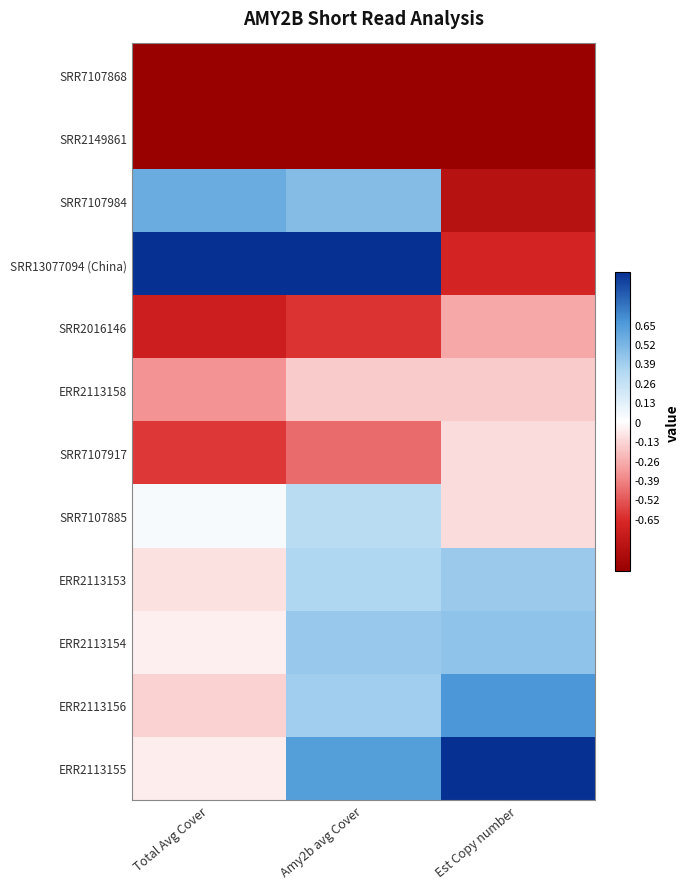

Reading right to left, transcribe all the data shown in this chart.

SRR7107868: Est Copy number=-1.0	Amy2b avg Cover=-1.0	Total Avg Cover=-1.0
SRR2149861: Est Copy number=-1.0	Amy2b avg Cover=-1.0	Total Avg Cover=-1.0
SRR7107984: Est Copy number=-0.8	Amy2b avg Cover=0.5	Total Avg Cover=0.6
SRR13077094 (China): Est Copy number=-0.7	Amy2b avg Cover=1.0	Total Avg Cover=1.0
SRR2016146: Est Copy number=-0.3	Amy2b avg Cover=-0.6	Total Avg Cover=-0.7
ERR2113158: Est Copy number=-0.2	Amy2b avg Cover=-0.2	Total Avg Cover=-0.4
SRR7107917: Est Copy number=-0.1	Amy2b avg Cover=-0.5	Total Avg Cover=-0.6
SRR7107885: Est Copy number=-0.1	Amy2b avg Cover=0.3	Total Avg Cover=0.0
ERR2113153: Est Copy number=0.4	Amy2b avg Cover=0.3	Total Avg Cover=-0.1
ERR2113154: Est Copy number=0.4	Amy2b avg Cover=0.4	Total Avg Cover=-0.1
ERR2113156: Est Copy number=0.7	Amy2b avg Cover=0.4	Total Avg Cover=-0.1
ERR2113155: Est Copy number=1.0	Amy2b avg Cover=0.6	Total Avg Cover=-0.1